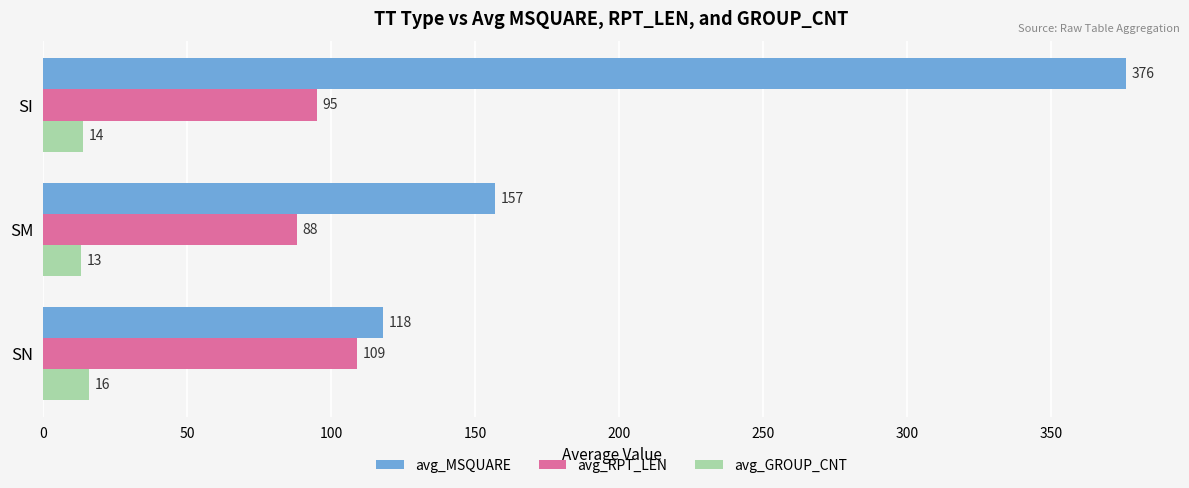

How many data points in avg_GROUP_CNT are less than 14?

1